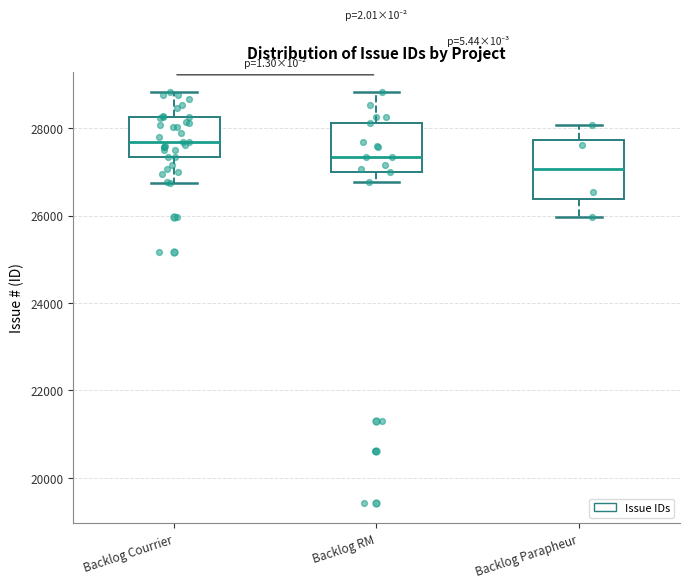

Reading left to right, transcribe this box plot: for each box, give where its median line is, the range the box spans, and where its two whiskers end, as read against the y-axis. The values are not printed on the chart, so give them approximately, as read against the axis.

Backlog Courrier: median 27600, box 27400 to 28200, whiskers 26800 to 28800
Backlog RM: median 27400, box 27000 to 28200, whiskers 26800 to 28800
Backlog Parapheur: median 27000, box 26400 to 27800, whiskers 26000 to 28000